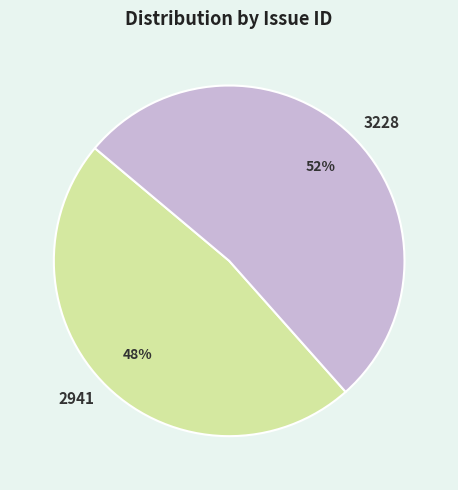

What is the largest slice in the pie chart?

3228